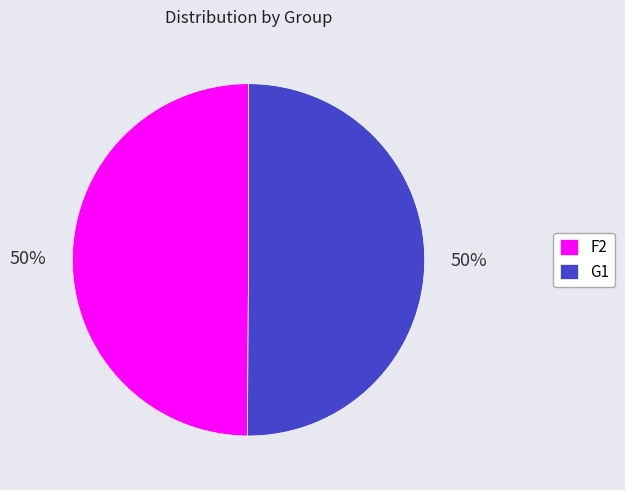

Is the sum of F2 and G1 greater than half?

Yes